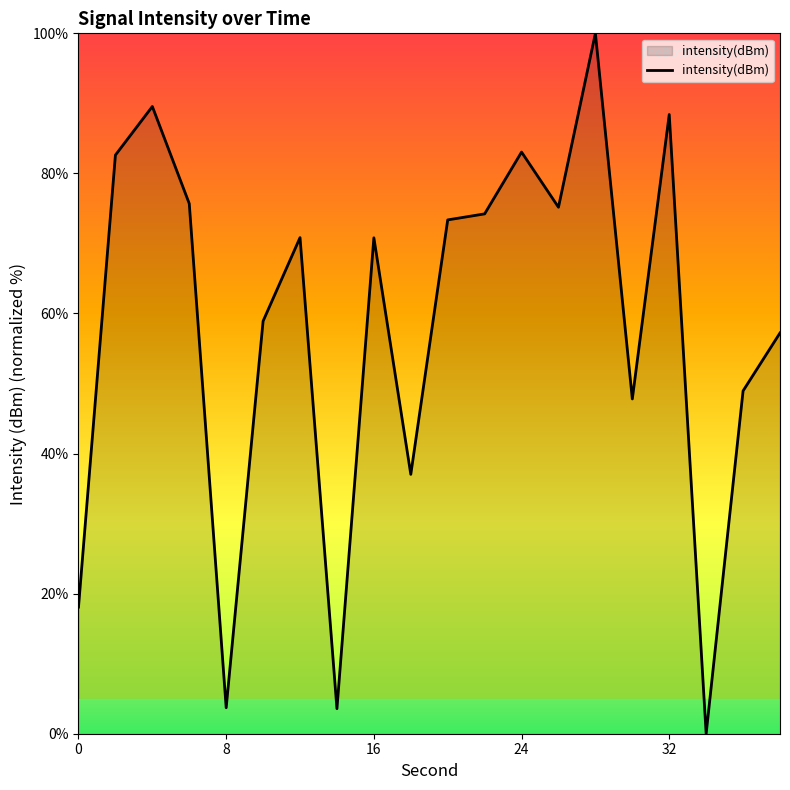

Count the number of categories in the chart.

20